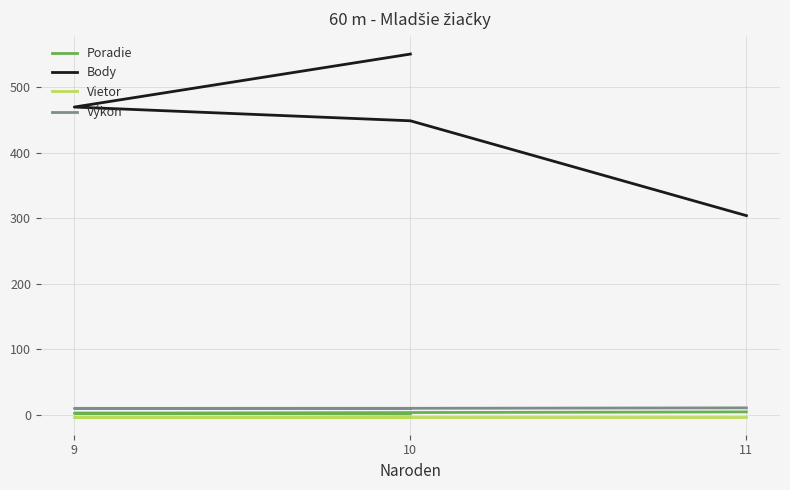

What value does the Výkon series have at 11?

10.2